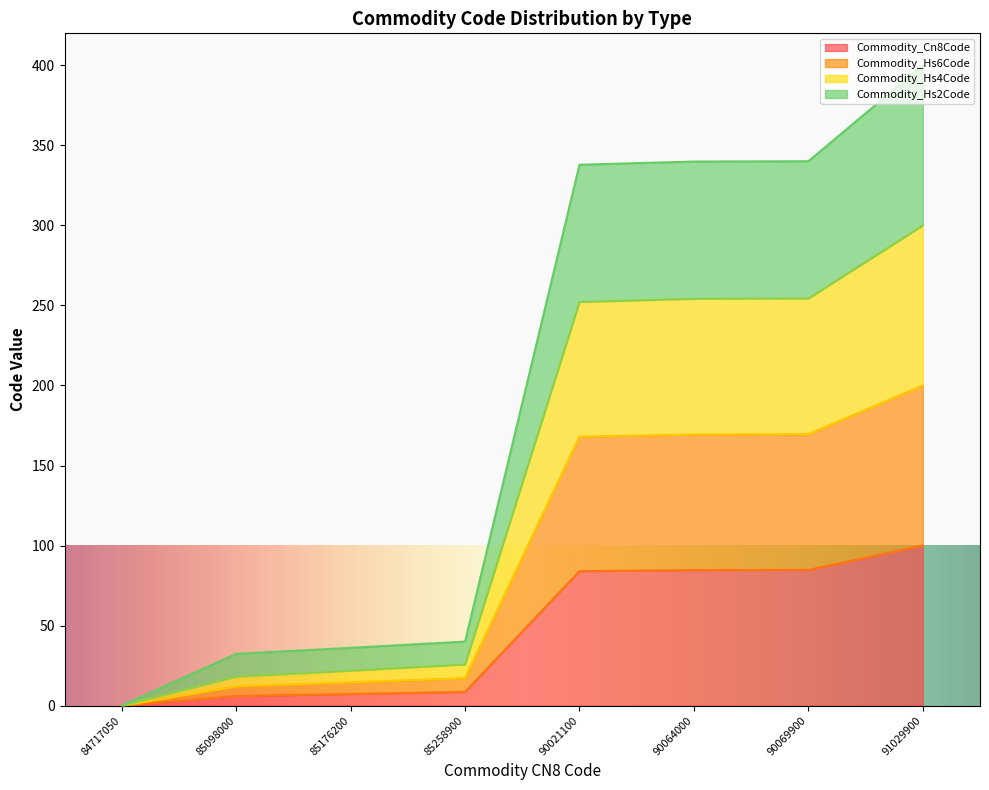

True or false: Commodity_Cn8Code has a value of 17.7 at 90021100.

False